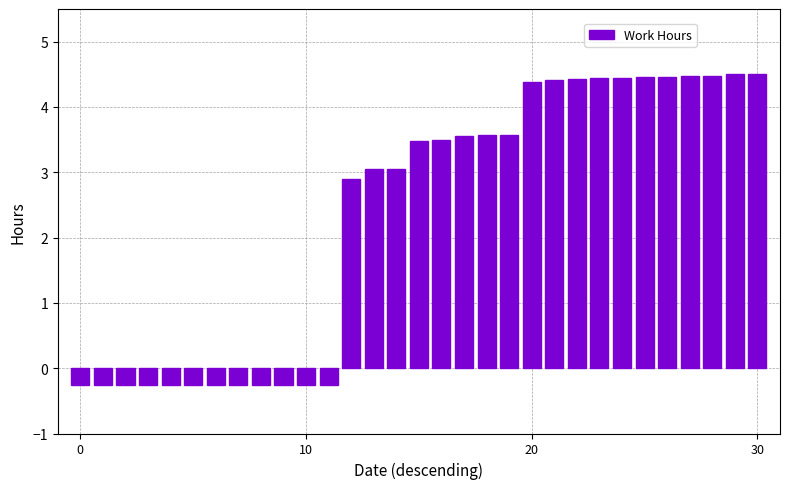

What is the maximum value shown in the chart?

4.5